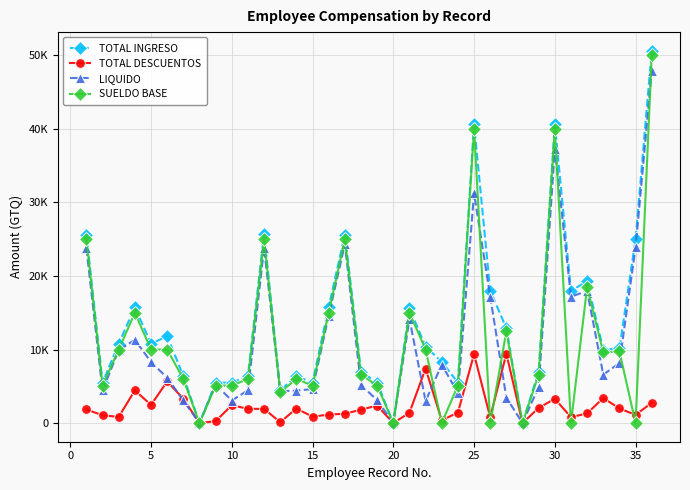

Which series has the largest total across all categories?

TOTAL INGRESO